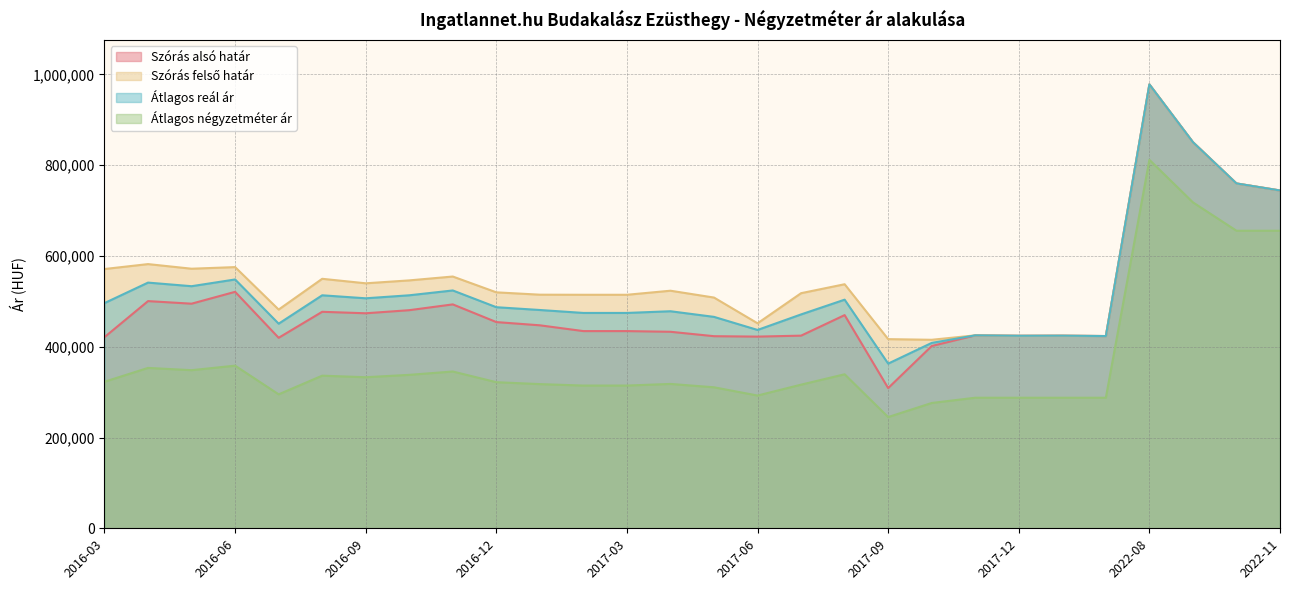

What is the total value across all series at 2022-08?

3746028